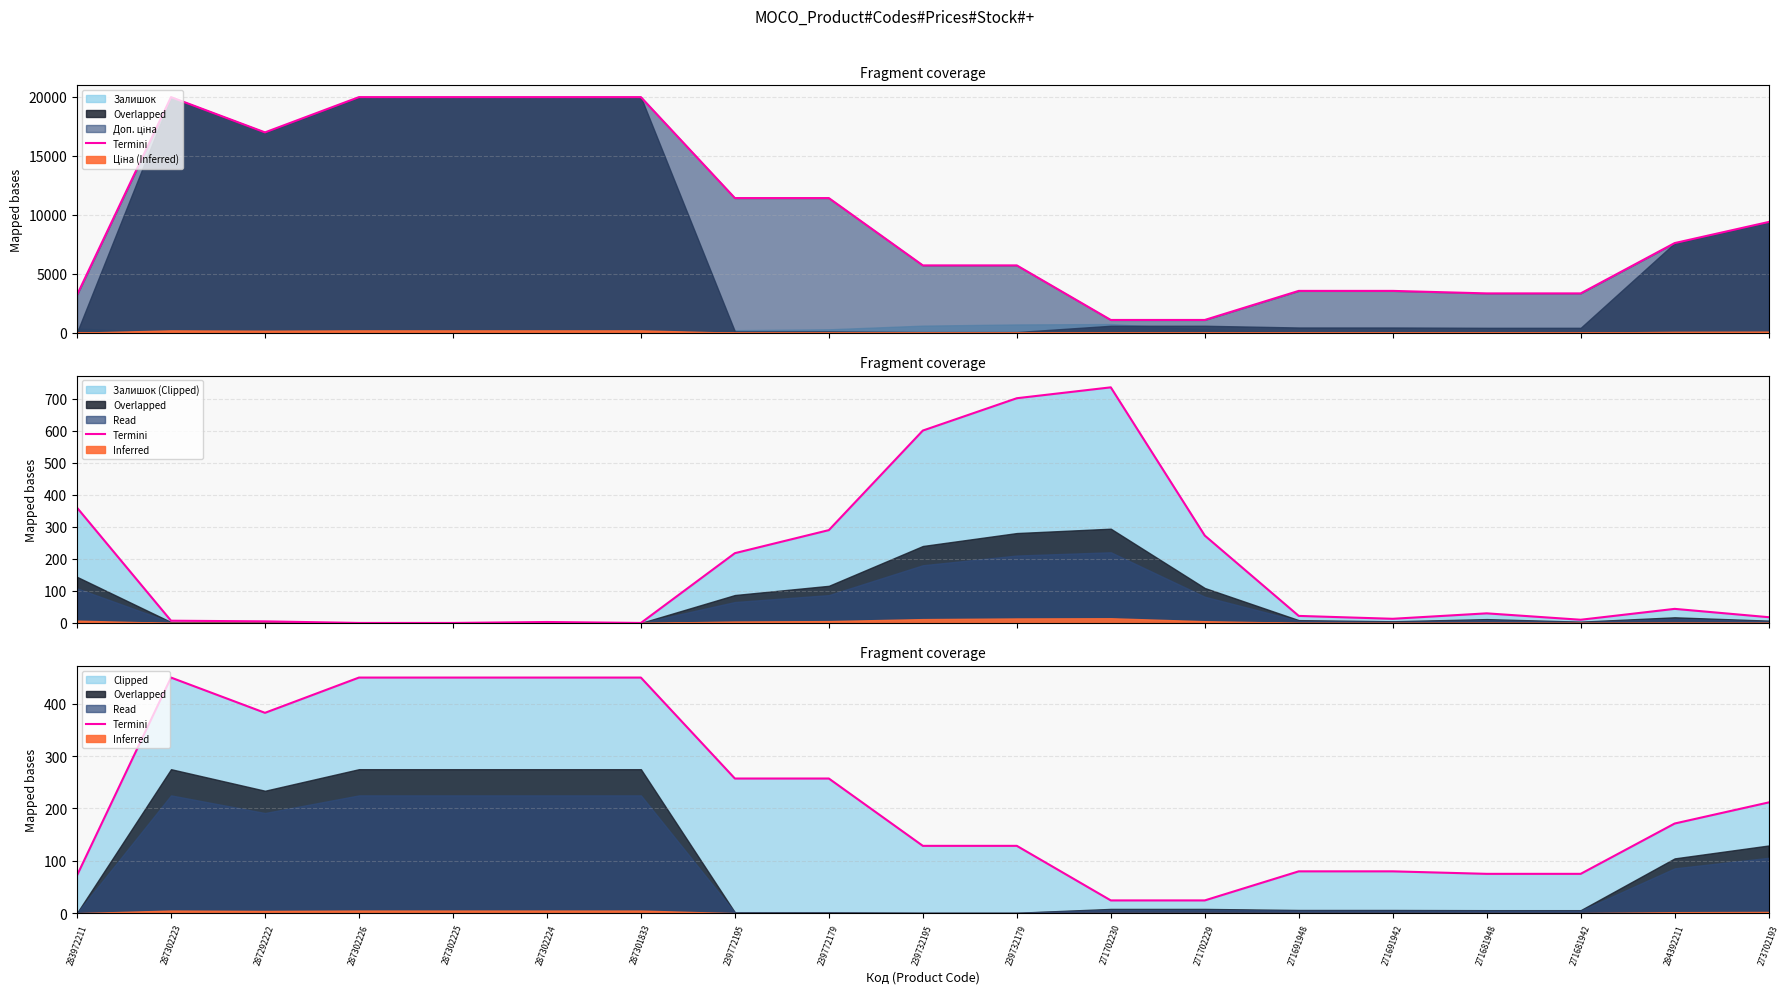

What is the label of the 11th point from the right?

239772179